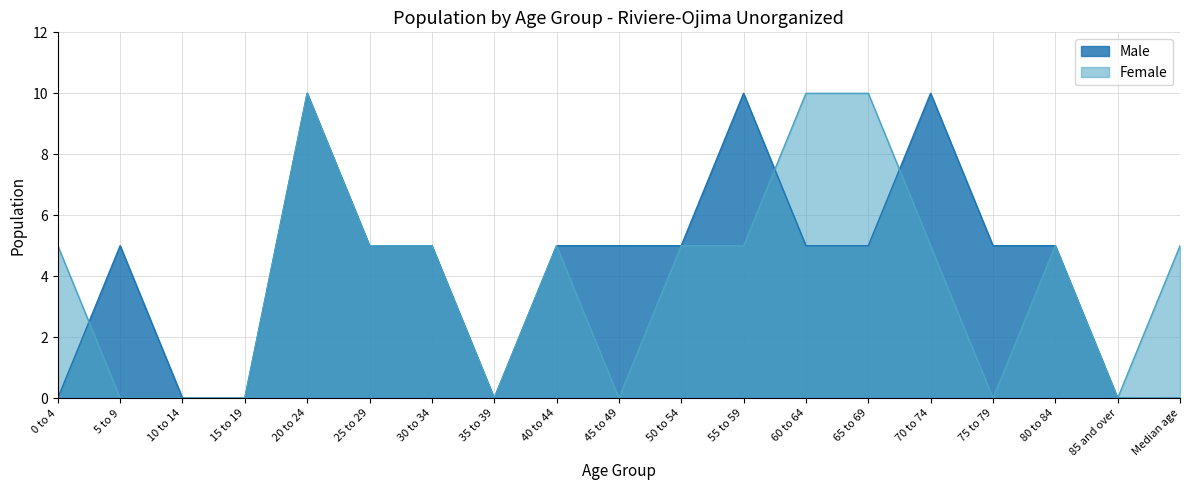

How many values in Female are above zero?

12